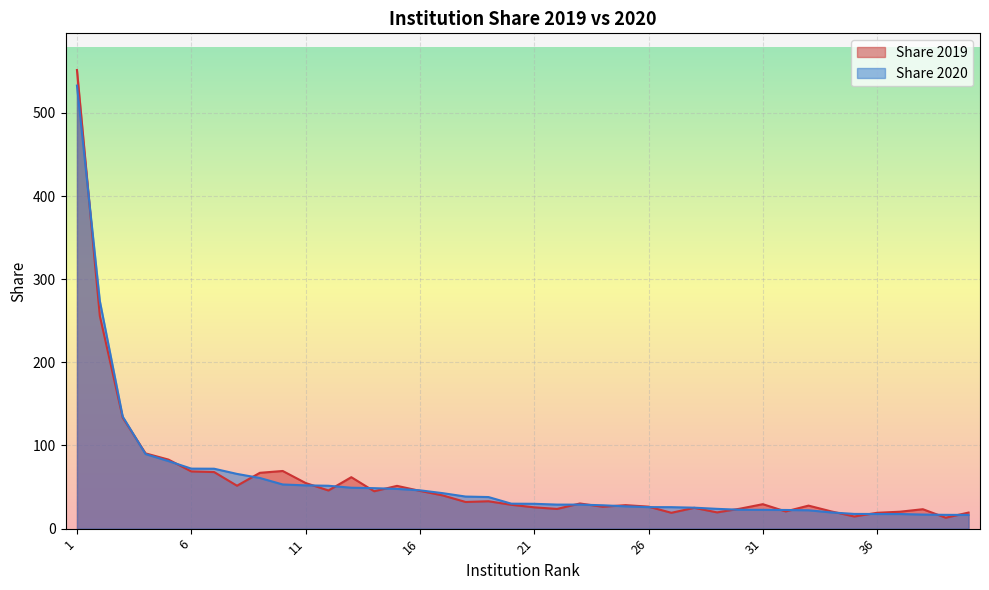

How many lines are shown in the chart?

2